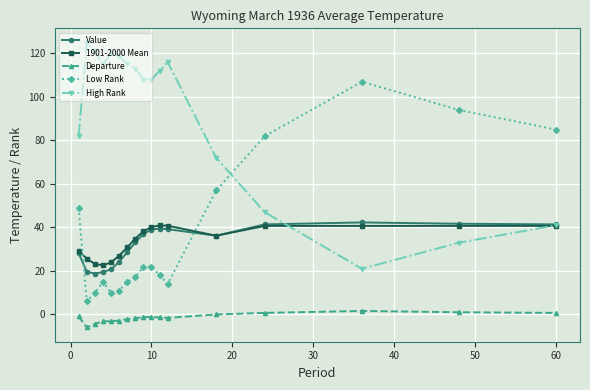

What is the minimum value for Low Rank?

6.0